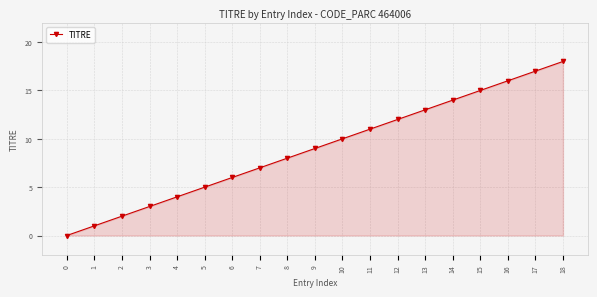

What is the ratio of the value at 13 to the value at 14?

0.9